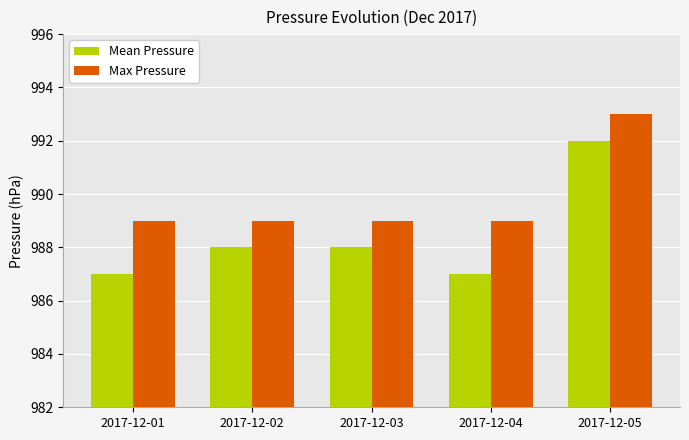

What is the spread (max minus min) of values at 2017-12-05?

1